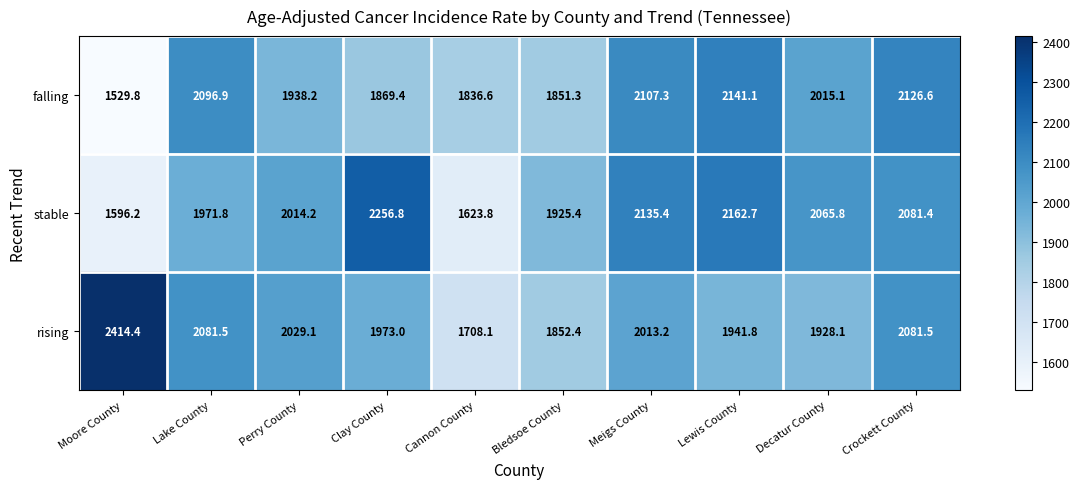

At which category is the sum across all series the highest?

Crockett County